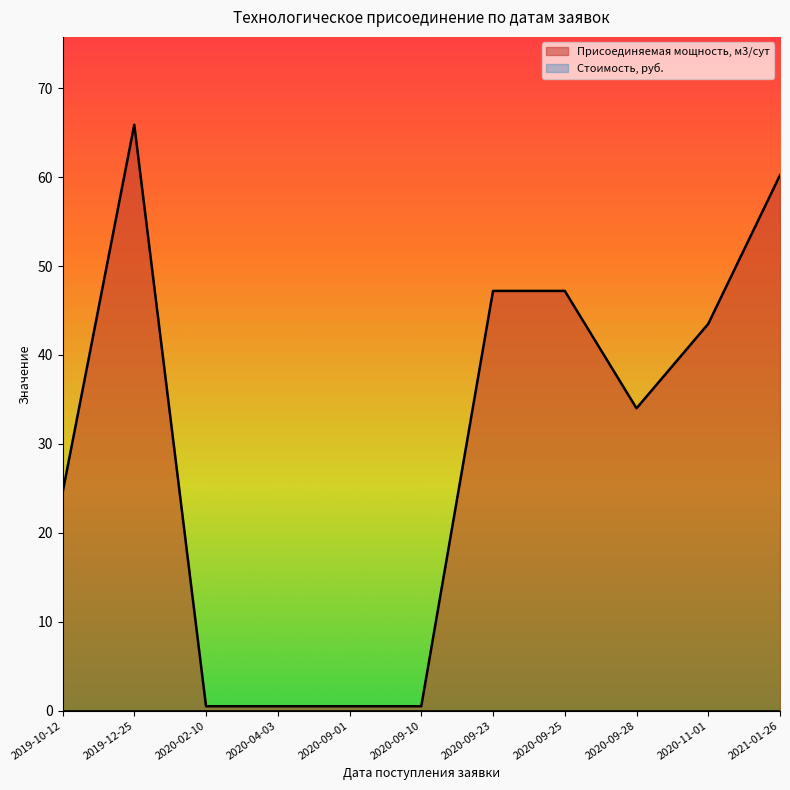

Which label corresponds to the largest value in the chart?

2019-12-25